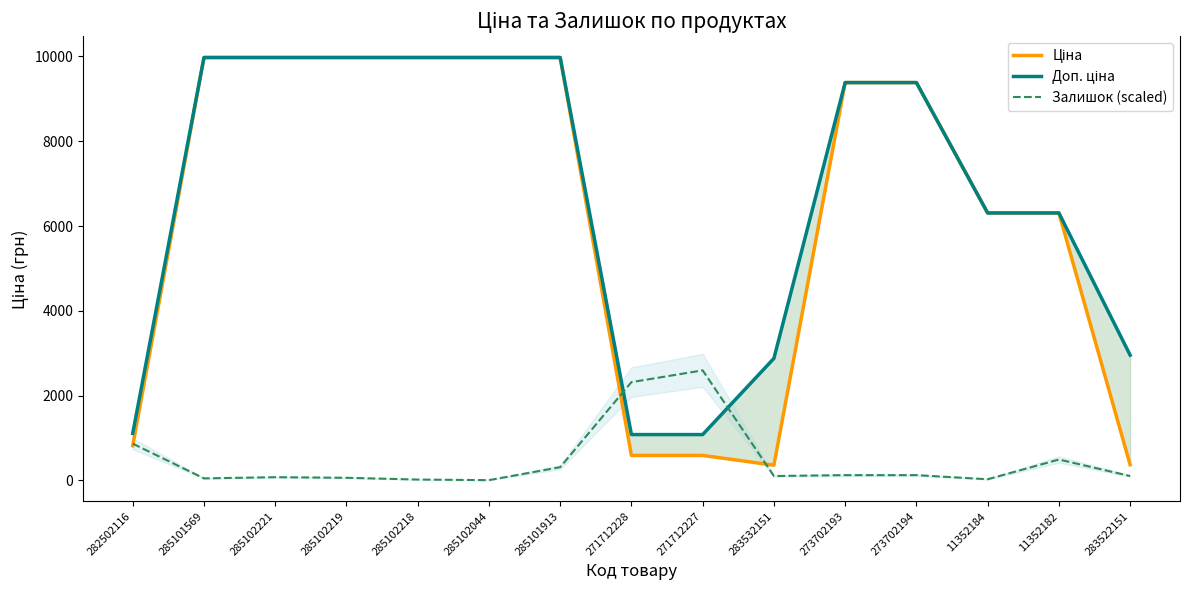

Between 11352182 and 285102044, which is larger?

285102044